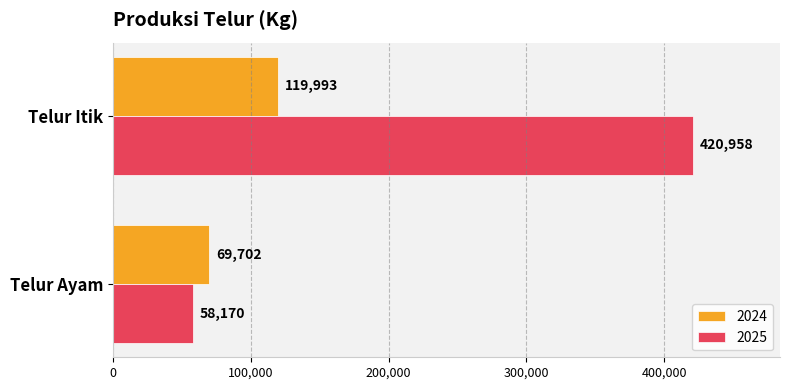

Count the 2025 values in the range 58170 to 420958.

2